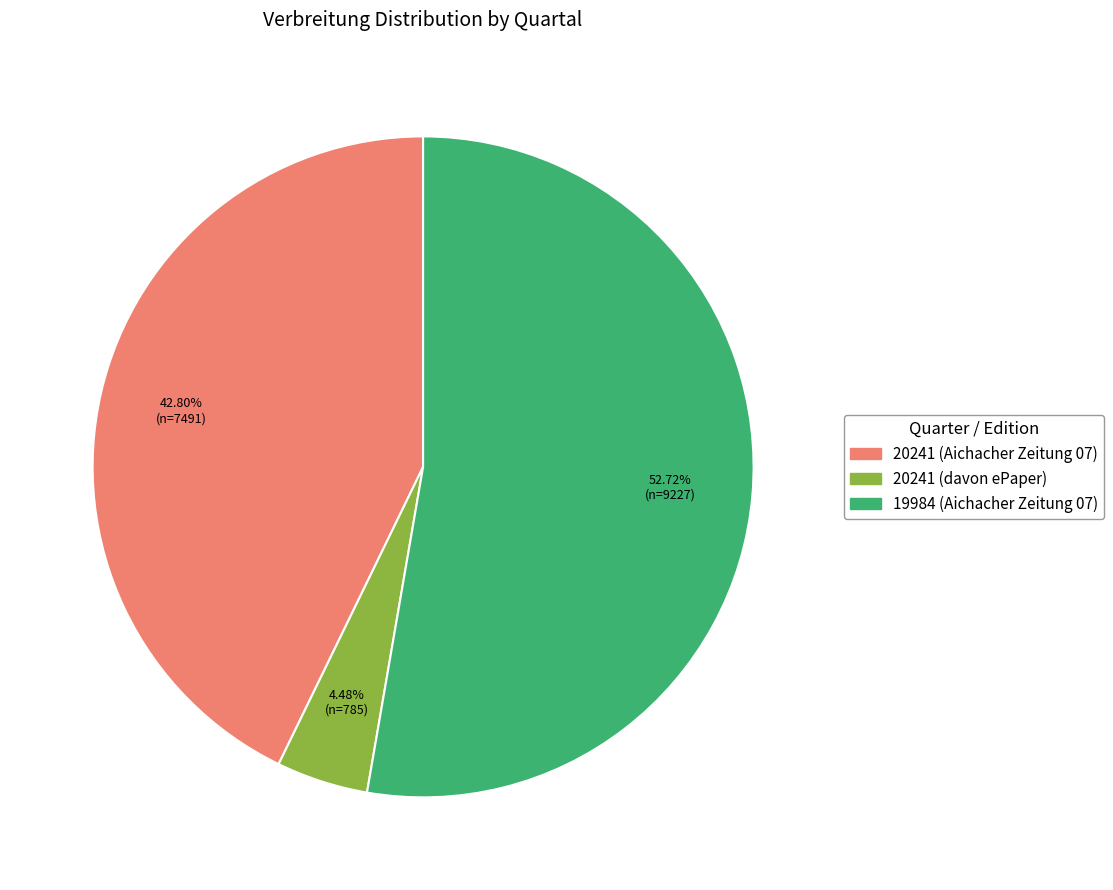

Which has a higher value, 20241 (davon ePaper) or 20241 (Aichacher Zeitung 07)?

20241 (Aichacher Zeitung 07)